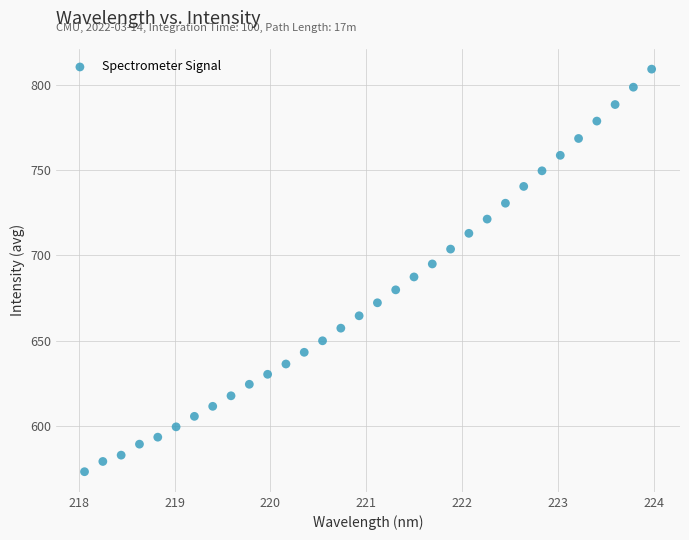

What is the range of X values (max minus min)?

5.9